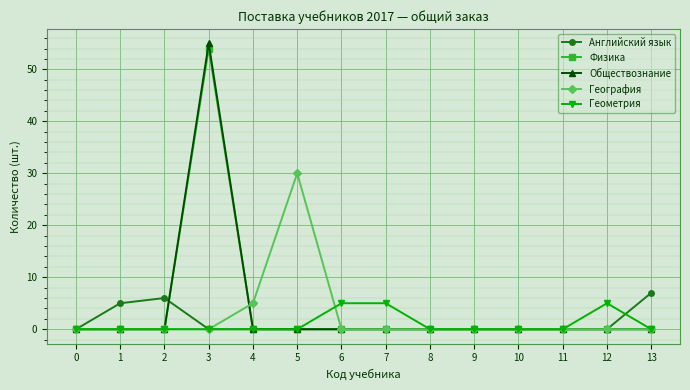

What is the difference between the Обществознание values at 10 and 3?

55